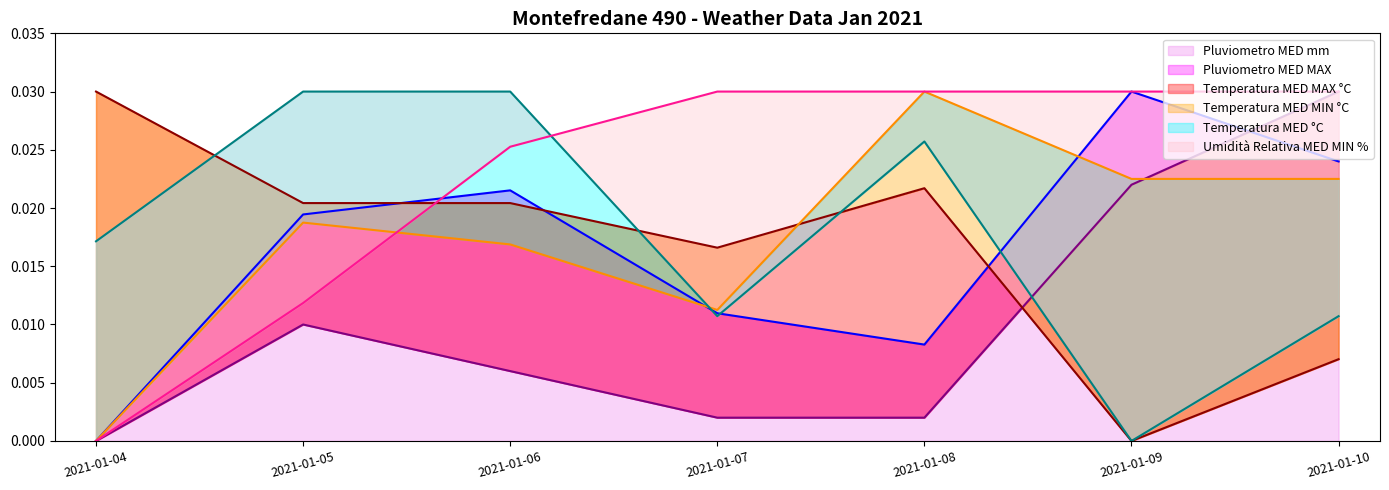

Rank the categories by Pluviometro MED mm value from highest to lowest.

2021-01-09, 2021-01-10, 2021-01-06, 2021-01-05, 2021-01-07, 2021-01-08, 2021-01-04